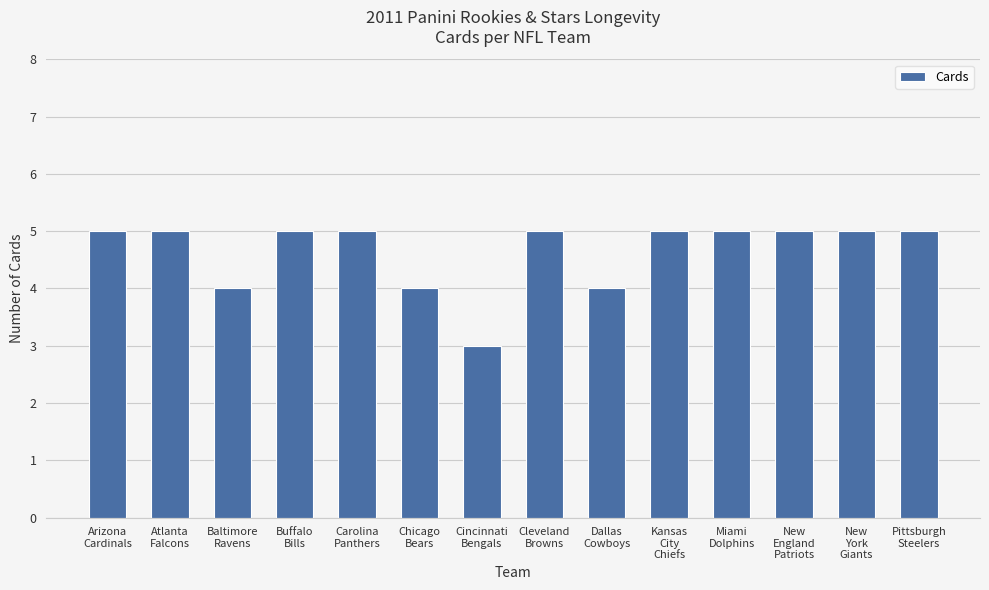

What is the smallest value displayed?

3